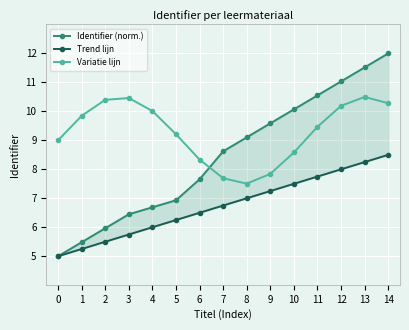

Rank the series by their average value, from highest to lowest.

Variatie lijn, Identifier (norm.), Trend lijn